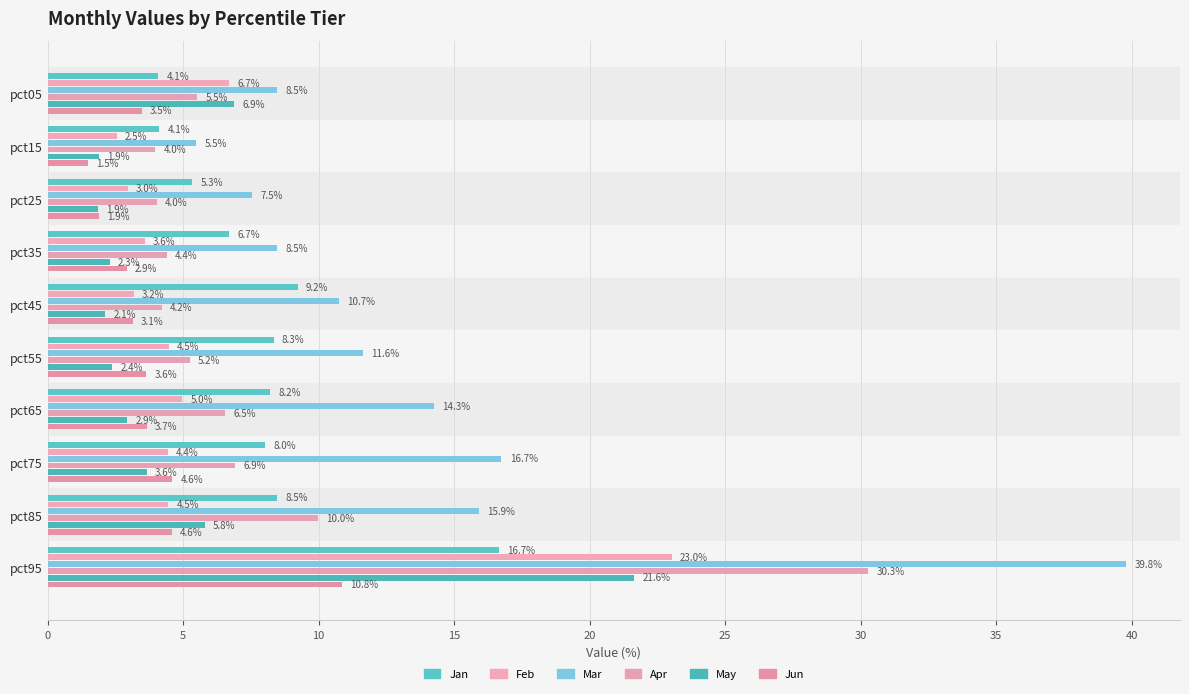

Where is Apr nearest to the value 17?

pct85